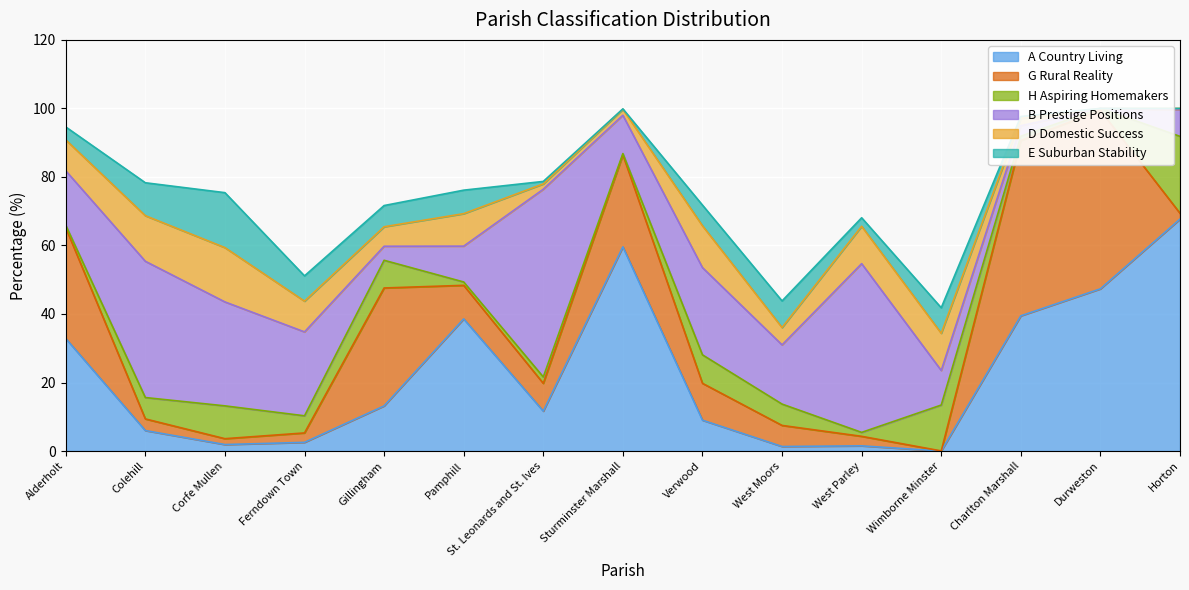

What is the difference between the maximum and minimum values in the B Prestige Positions series?

54.8